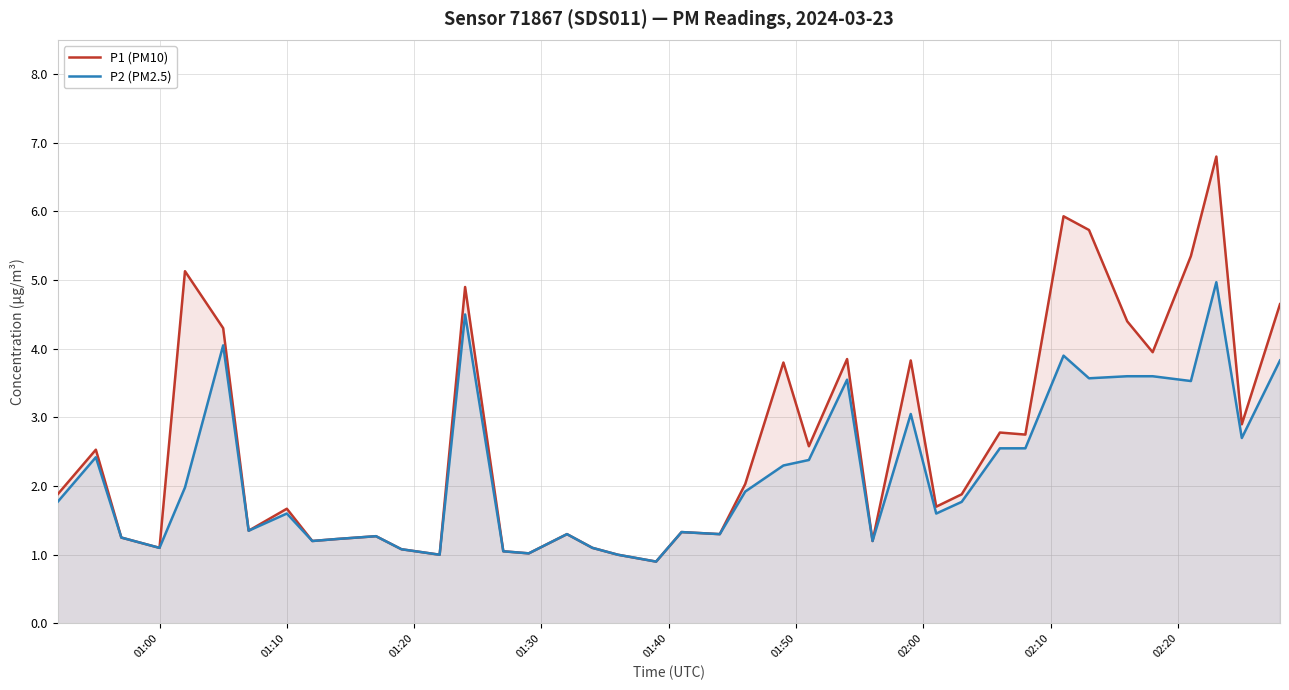

Which series has the largest total across all categories?

P1 (PM10)